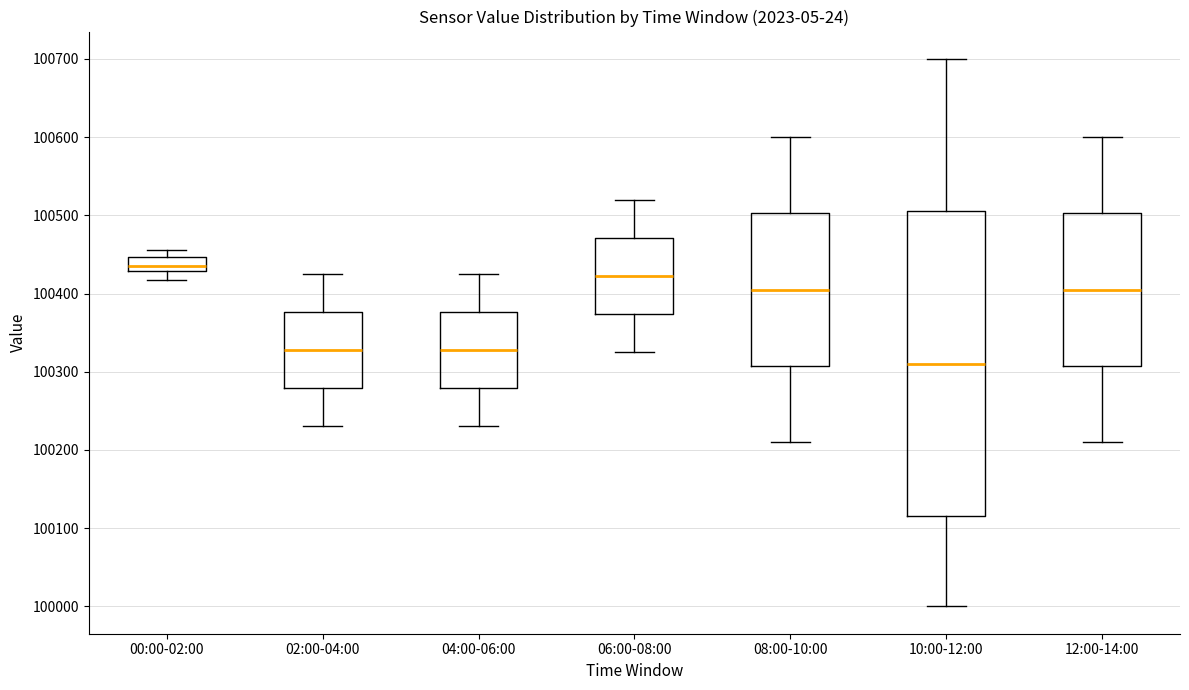

Which box has the lowest median line?

10:00-12:00